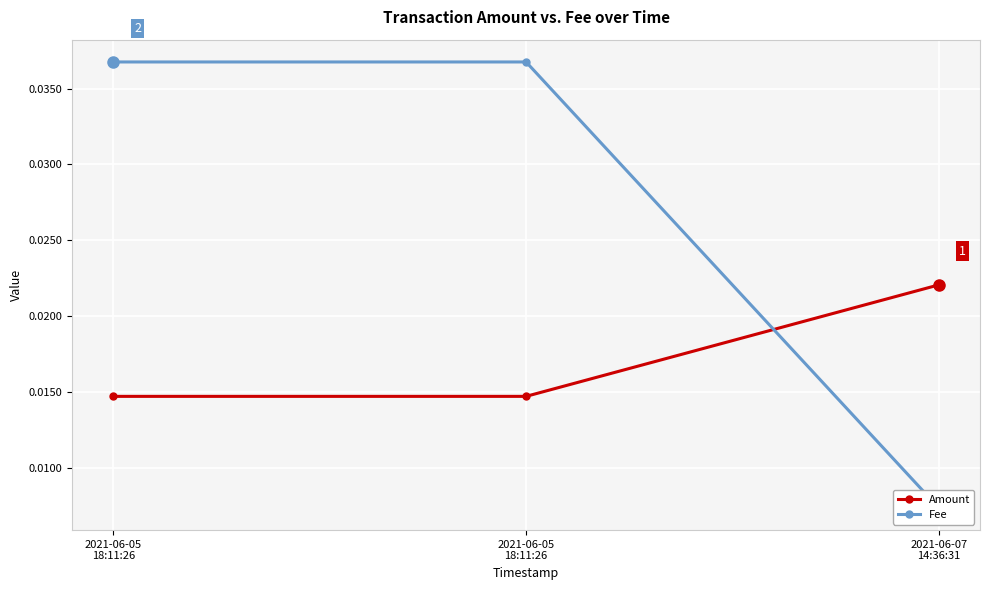

What is the label of the 3rd point from the right?

2021-06-05
18:11:26